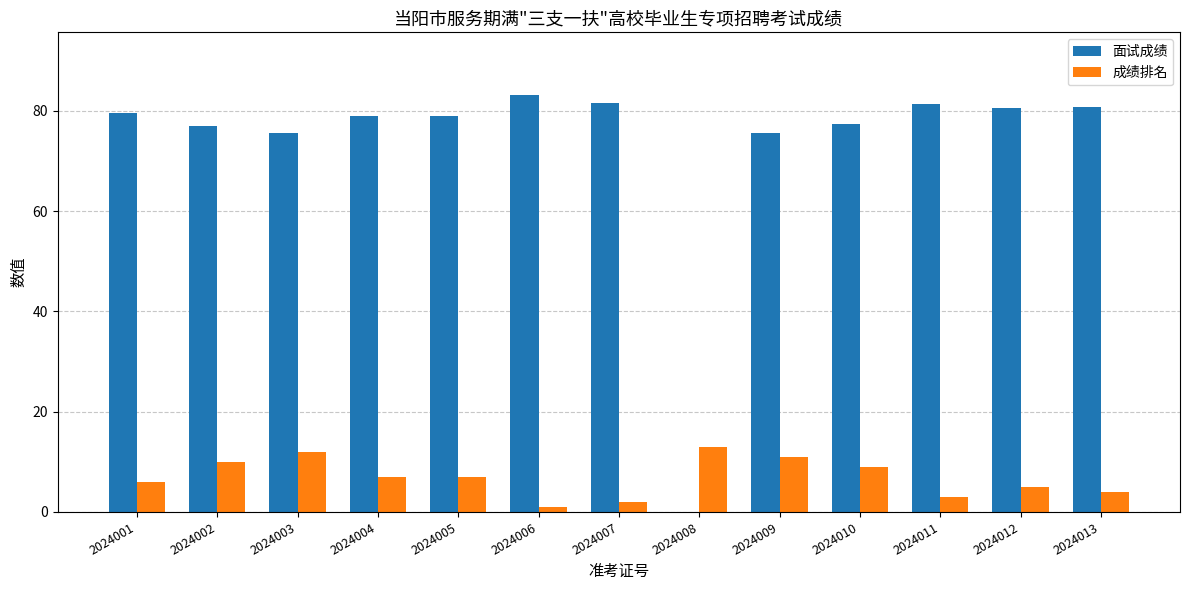

Are the bars horizontal?

No